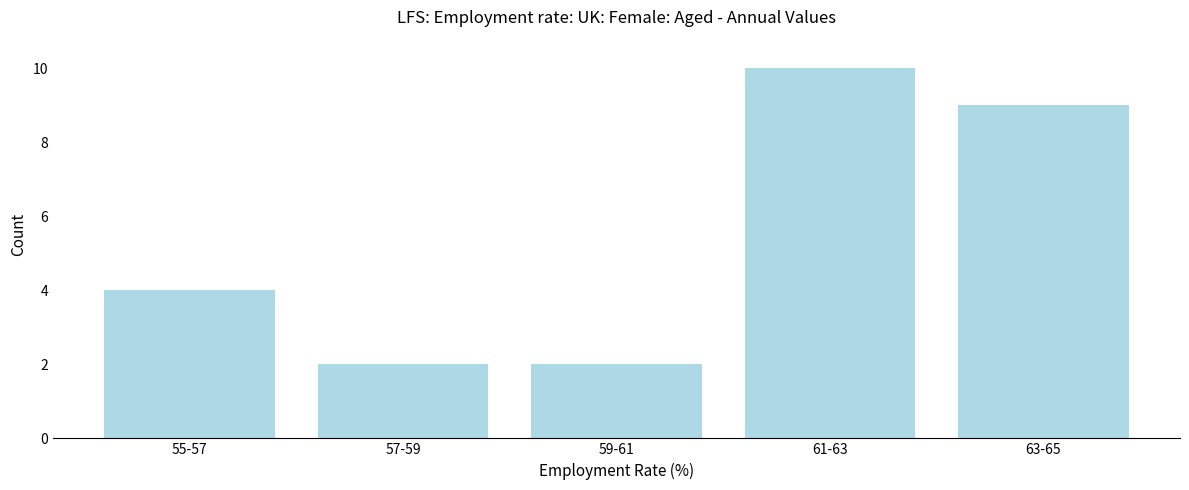

Reading left to right, list all the values displayed in this chart.

55-57=4	57-59=2	59-61=2	61-63=10	63-65=9